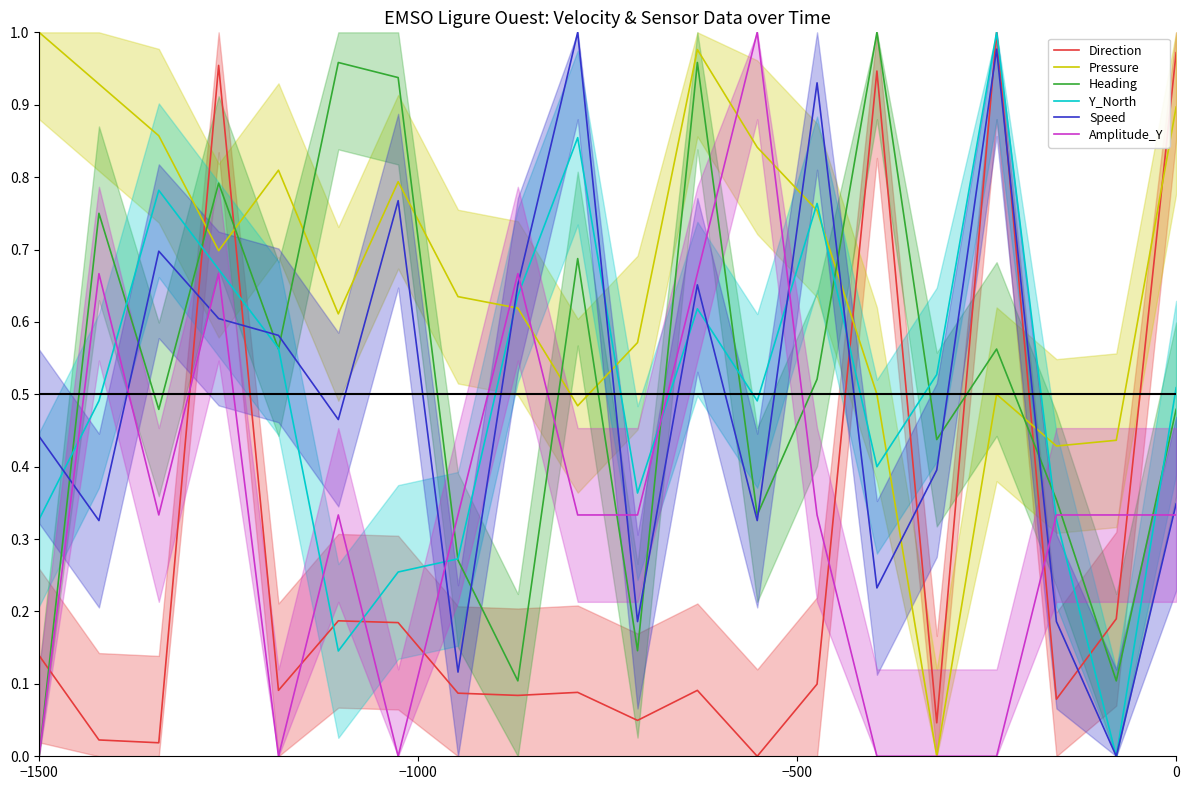

At how many categories does at least one series exceed 0?

20